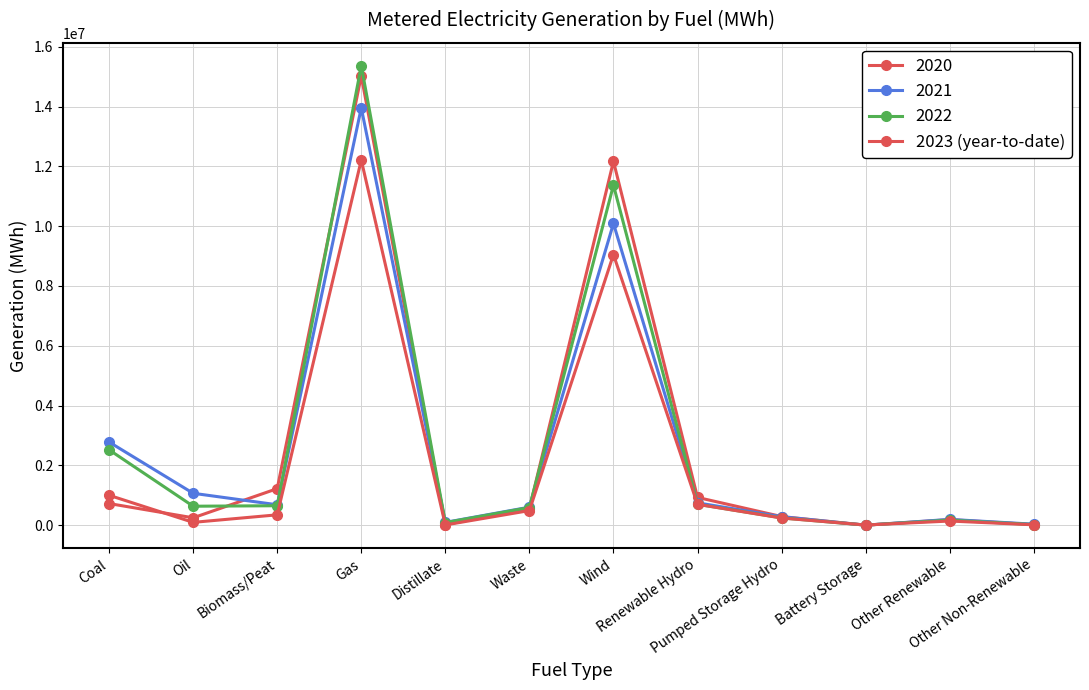

How many values in the 2020 series are below 554258?

6